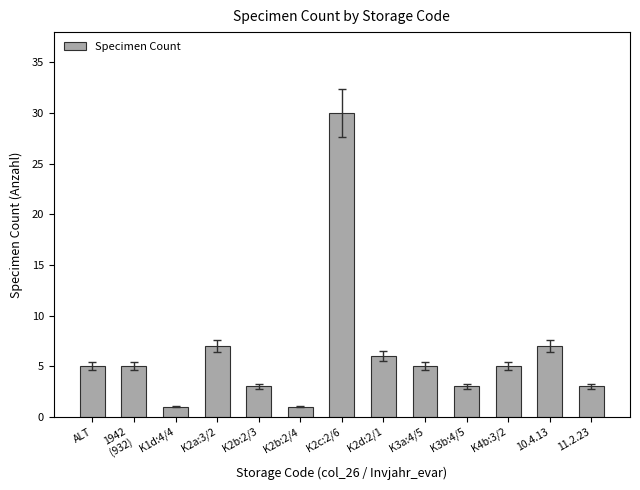

What is the difference between the values at K2b:2/4 and K2a:3/2?

6